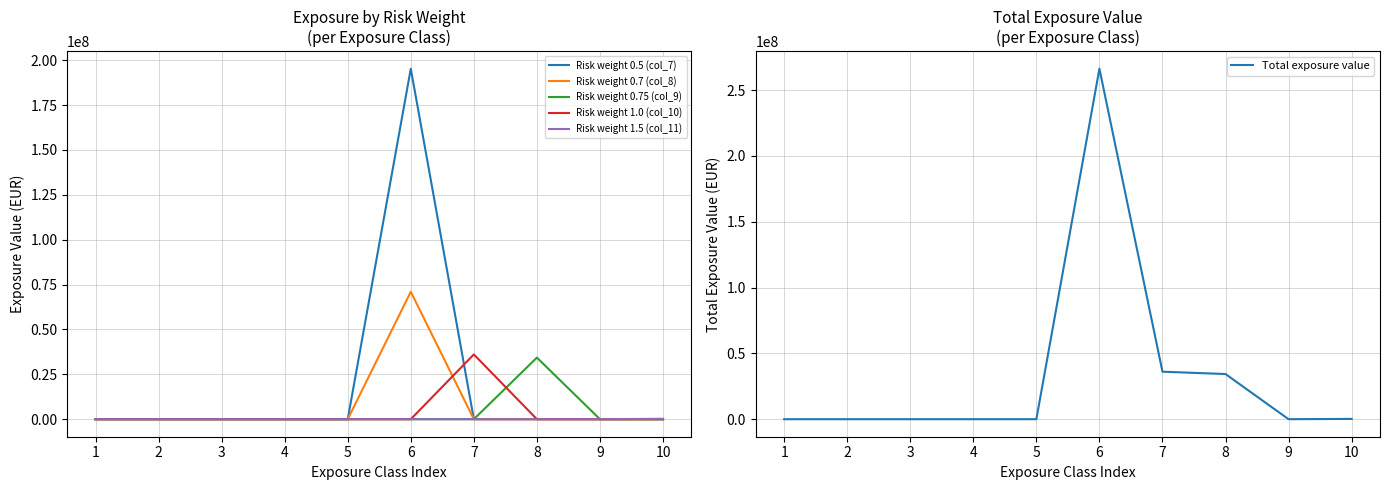

How many positive values does the Risk weight 0.5 (col_7) series have?

1